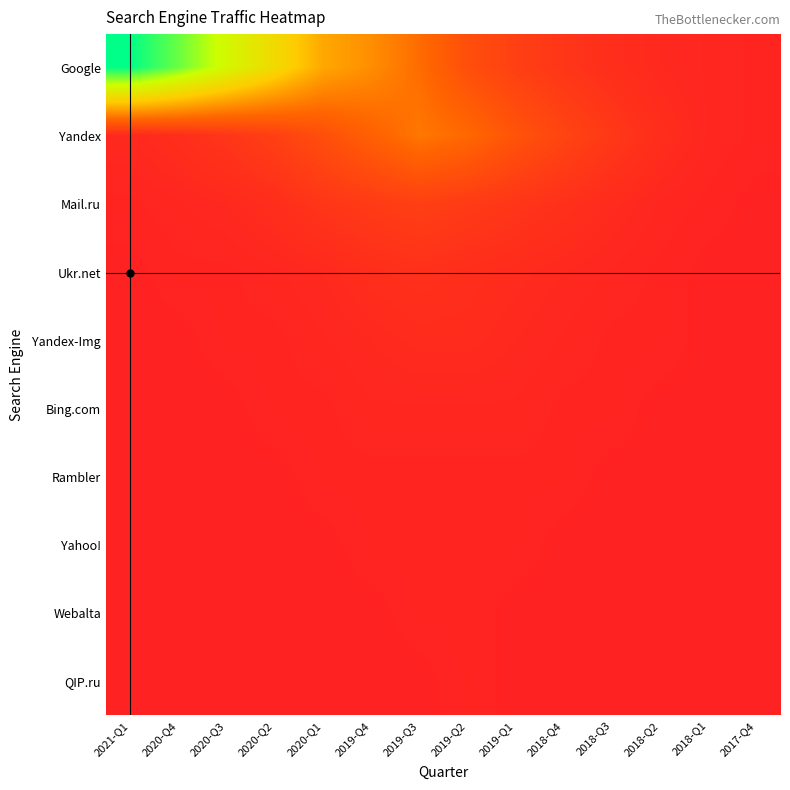

Reading right to left, transcribe all the data shown in this chart.

Google: 2017-Q4=1	2018-Q1=2	2018-Q2=3	2018-Q3=5	2018-Q4=8	2019-Q1=12	2019-Q2=18	2019-Q3=29	2019-Q4=38	2020-Q1=45	2020-Q2=62	2020-Q3=78	2020-Q4=95	2021-Q1=109
Yandex: 2017-Q4=1	2018-Q1=2	2018-Q2=5	2018-Q3=9	2018-Q4=14	2019-Q1=20	2019-Q2=28	2019-Q3=32	2019-Q4=25	2020-Q1=18	2020-Q2=12	2020-Q3=8	2020-Q4=5	2021-Q1=3
Mail.ru: 2017-Q4=0	2018-Q1=1	2018-Q2=2	2018-Q3=4	2018-Q4=6	2019-Q1=8	2019-Q2=10	2019-Q3=12	2019-Q4=10	2020-Q1=8	2020-Q2=5	2020-Q3=3	2020-Q4=2	2021-Q1=1
Ukr.net: 2017-Q4=0	2018-Q1=0	2018-Q2=1	2018-Q3=2	2018-Q4=3	2019-Q1=4	2019-Q2=5	2019-Q3=6	2019-Q4=5	2020-Q1=3	2020-Q2=2	2020-Q3=1	2020-Q4=1	2021-Q1=0
Yandex-Img: 2017-Q4=0	2018-Q1=0	2018-Q2=1	2018-Q3=1	2018-Q4=2	2019-Q1=3	2019-Q2=4	2019-Q3=4	2019-Q4=3	2020-Q1=2	2020-Q2=1	2020-Q3=1	2020-Q4=0	2021-Q1=0
Bing.com: 2017-Q4=0	2018-Q1=0	2018-Q2=0	2018-Q3=1	2018-Q4=1	2019-Q1=2	2019-Q2=2	2019-Q3=2	2019-Q4=2	2020-Q1=1	2020-Q2=1	2020-Q3=0	2020-Q4=0	2021-Q1=0
Rambler: 2017-Q4=0	2018-Q1=0	2018-Q2=0	2018-Q3=0	2018-Q4=1	2019-Q1=1	2019-Q2=1	2019-Q3=1	2019-Q4=1	2020-Q1=1	2020-Q2=0	2020-Q3=0	2020-Q4=0	2021-Q1=0
Yahoo!: 2017-Q4=0	2018-Q1=0	2018-Q2=0	2018-Q3=0	2018-Q4=0	2019-Q1=1	2019-Q2=1	2019-Q3=1	2019-Q4=1	2020-Q1=0	2020-Q2=0	2020-Q3=0	2020-Q4=0	2021-Q1=0
Webalta: 2017-Q4=0	2018-Q1=0	2018-Q2=0	2018-Q3=0	2018-Q4=0	2019-Q1=0	2019-Q2=1	2019-Q3=1	2019-Q4=0	2020-Q1=0	2020-Q2=0	2020-Q3=0	2020-Q4=0	2021-Q1=0
QIP.ru: 2017-Q4=0	2018-Q1=0	2018-Q2=0	2018-Q3=0	2018-Q4=0	2019-Q1=0	2019-Q2=1	2019-Q3=0	2019-Q4=0	2020-Q1=0	2020-Q2=0	2020-Q3=0	2020-Q4=0	2021-Q1=0